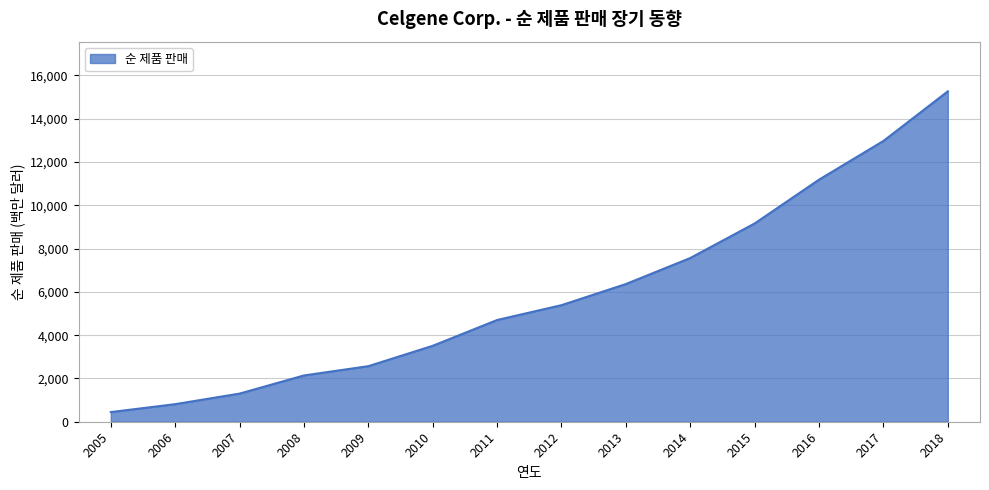

Between 2009 and 2010, which is larger?

2010